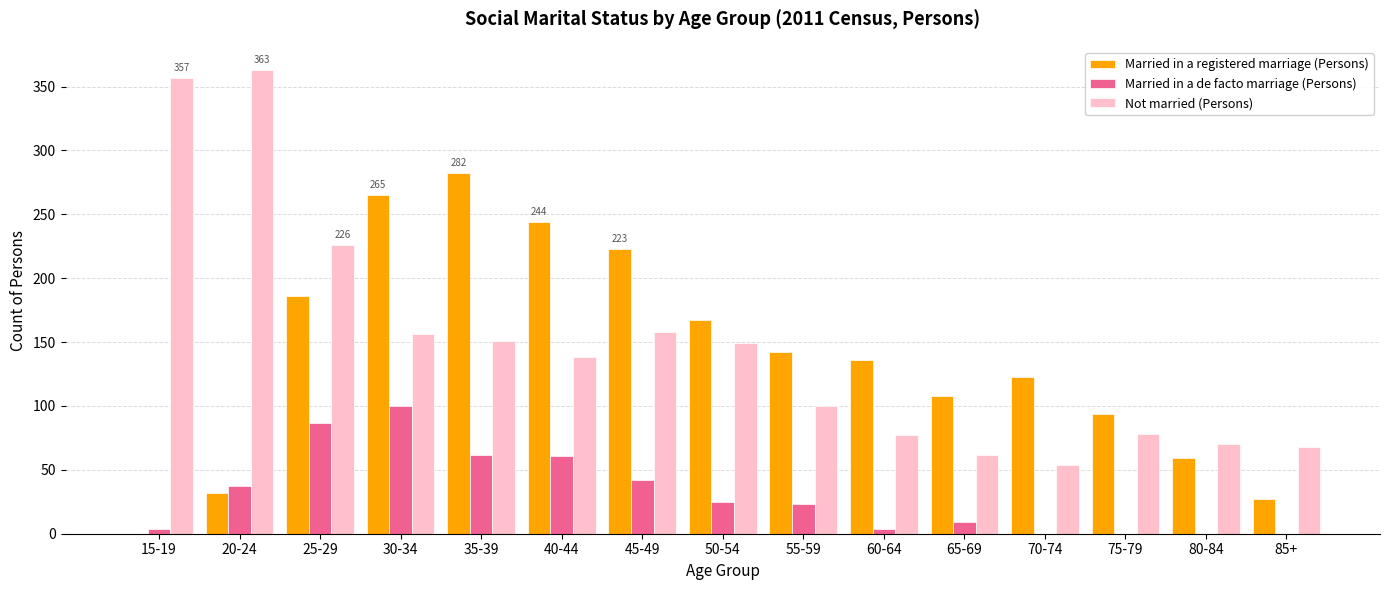

Is the value of Not married (Persons) at 15-19 greater than the value of Married in a registered marriage (Persons) at 80-84?

Yes